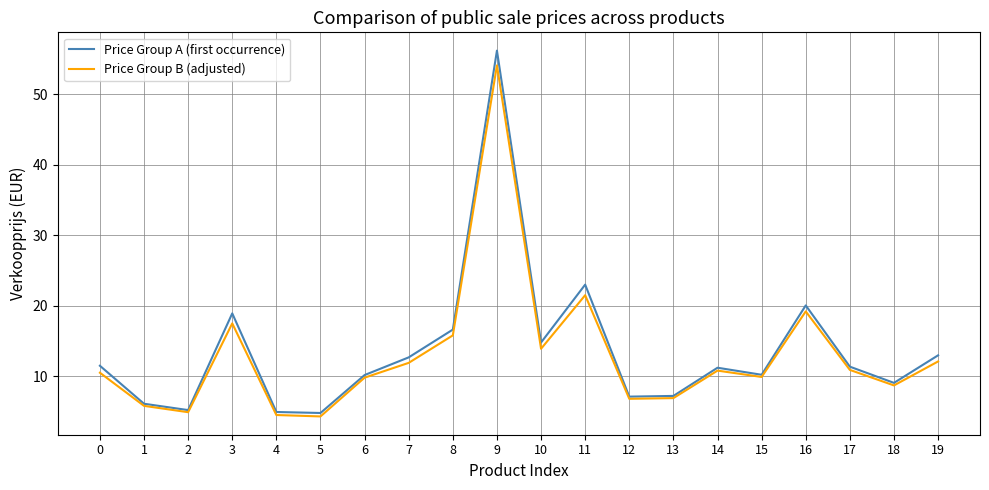

At which category is the sum across all series the highest?

9